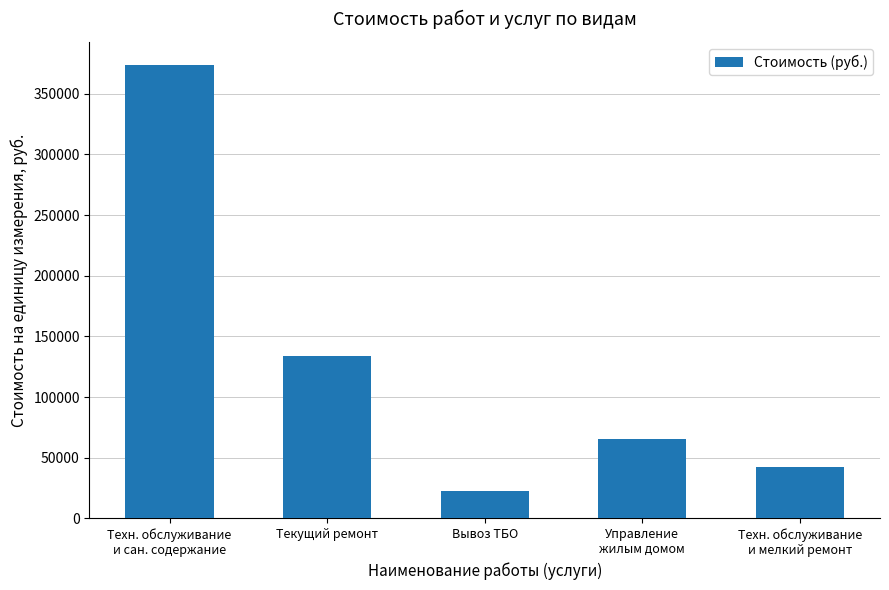

What is the smallest value displayed?

22417.5